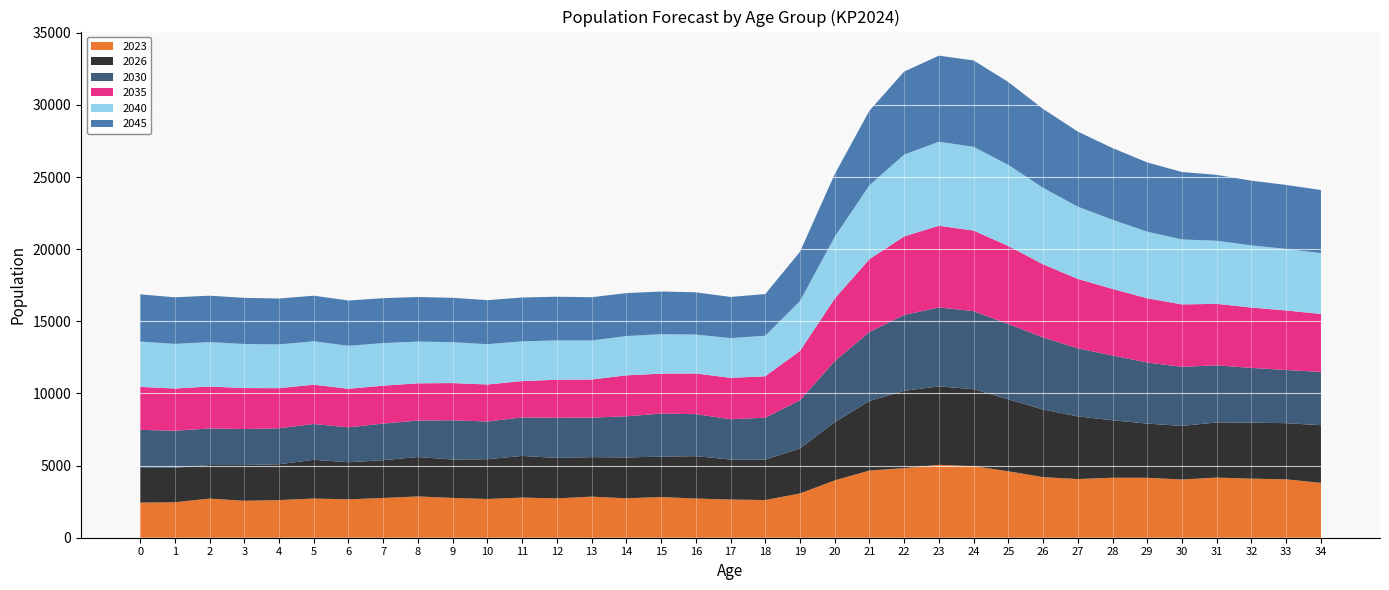

Reading left to right, what are all the values shown in this chart?

2023: 2435	2460	2713	2562	2610	2715	2662	2756	2862	2761	2686	2783	2728	2849	2732	2822	2717	2648	2613	3067	3975	4656	4826	5053	4960	4606	4201	4066	4158	4156	4036	4170	4094	4049	3805
2026: 2397	2386	2330	2481	2483	2687	2570	2618	2732	2661	2756	2888	2804	2739	2834	2799	2938	2773	2805	3120	4038	4827	5355	5441	5335	4990	4688	4343	3984	3757	3713	3823	3882	3892	3996
2030: 2645	2571	2533	2491	2495	2483	2422	2541	2528	2720	2615	2670	2784	2736	2853	2984	2912	2792	2904	3339	4225	4784	5260	5474	5410	5217	5001	4721	4490	4234	4099	3959	3795	3686	3690
2035: 2981	2927	2907	2841	2780	2723	2672	2625	2582	2578	2566	2518	2635	2641	2837	2766	2819	2871	2870	3423	4339	5043	5450	5657	5586	5411	5062	4812	4615	4448	4326	4261	4185	4125	4022
2040: 3143	3094	3078	3056	3033	3009	2980	2952	2893	2839	2792	2754	2726	2706	2725	2738	2699	2755	2812	3460	4281	5126	5669	5827	5807	5618	5305	5008	4797	4619	4502	4375	4311	4268	4215
2045: 3274	3228	3217	3199	3182	3162	3138	3113	3092	3072	3055	3040	3031	3000	2977	2959	2929	2853	2888	3415	4344	5170	5757	5967	5988	5745	5468	5207	4965	4802	4676	4567	4484	4436	4378